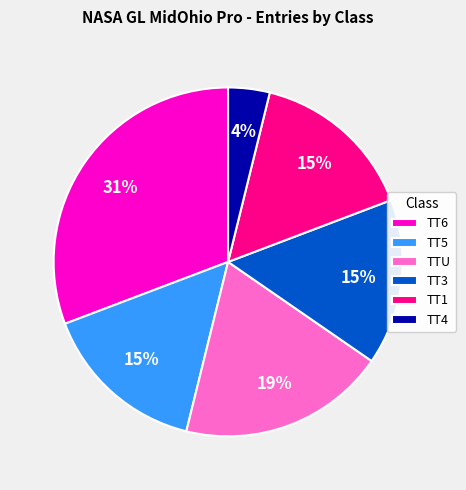

Which has a higher value, TT4 or TTU?

TTU